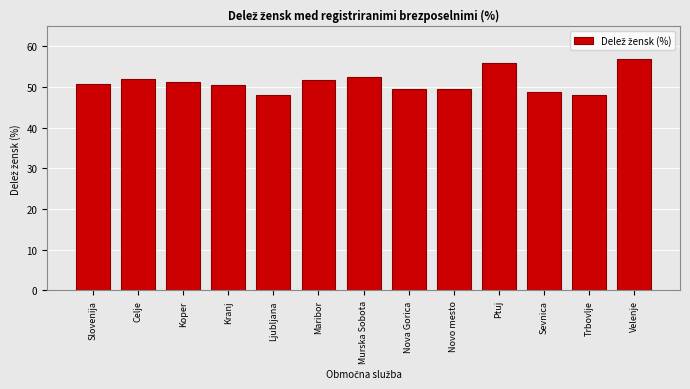

What is the sum of the values at Kranj and Nova Gorica?

100.1